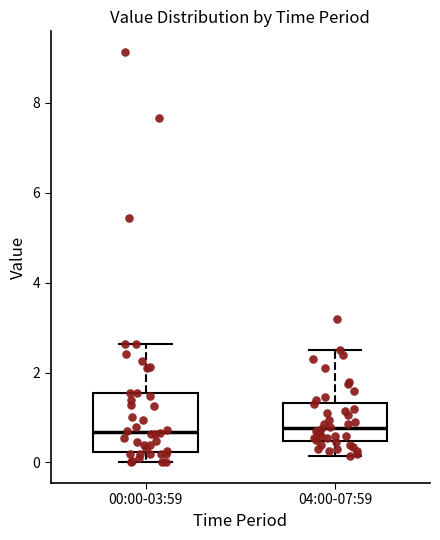

Where does the median line of the box for 04:00-07:59 sit on the y-axis? The values are not printed on the chart, so give them approximately, as read against the axis.

0.8